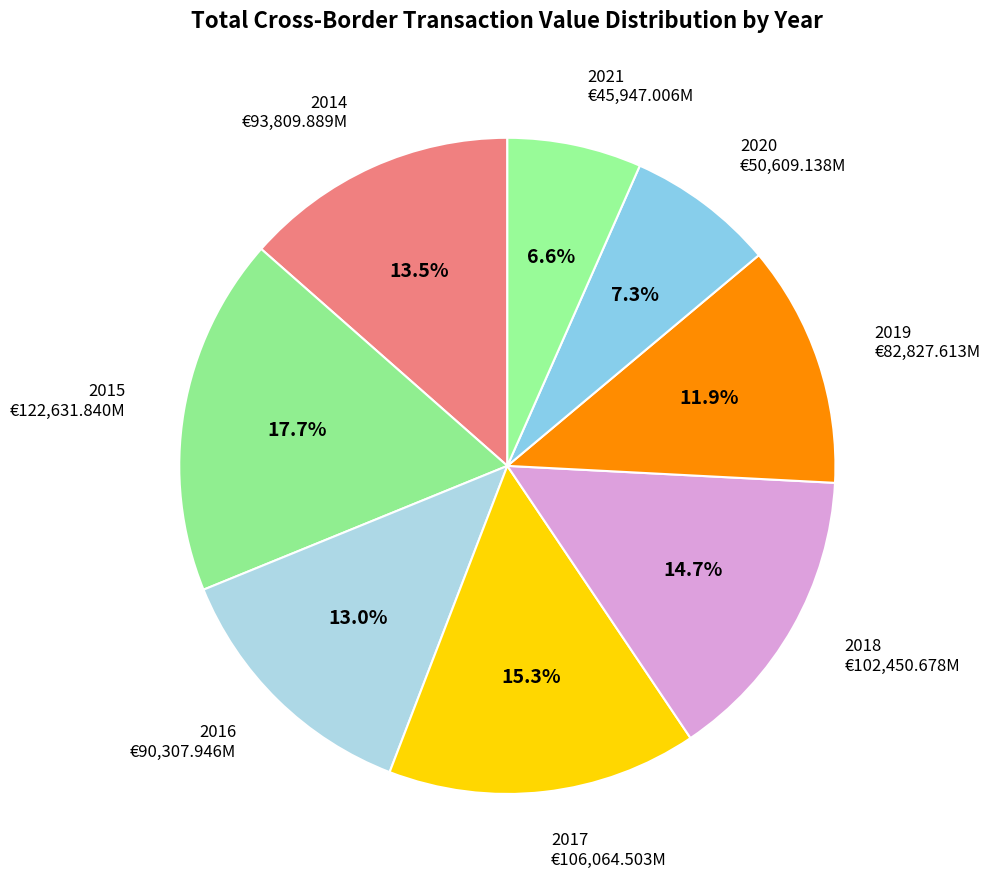

Approximately how many times larger is the value at 2019 compared to 2018?

0.8